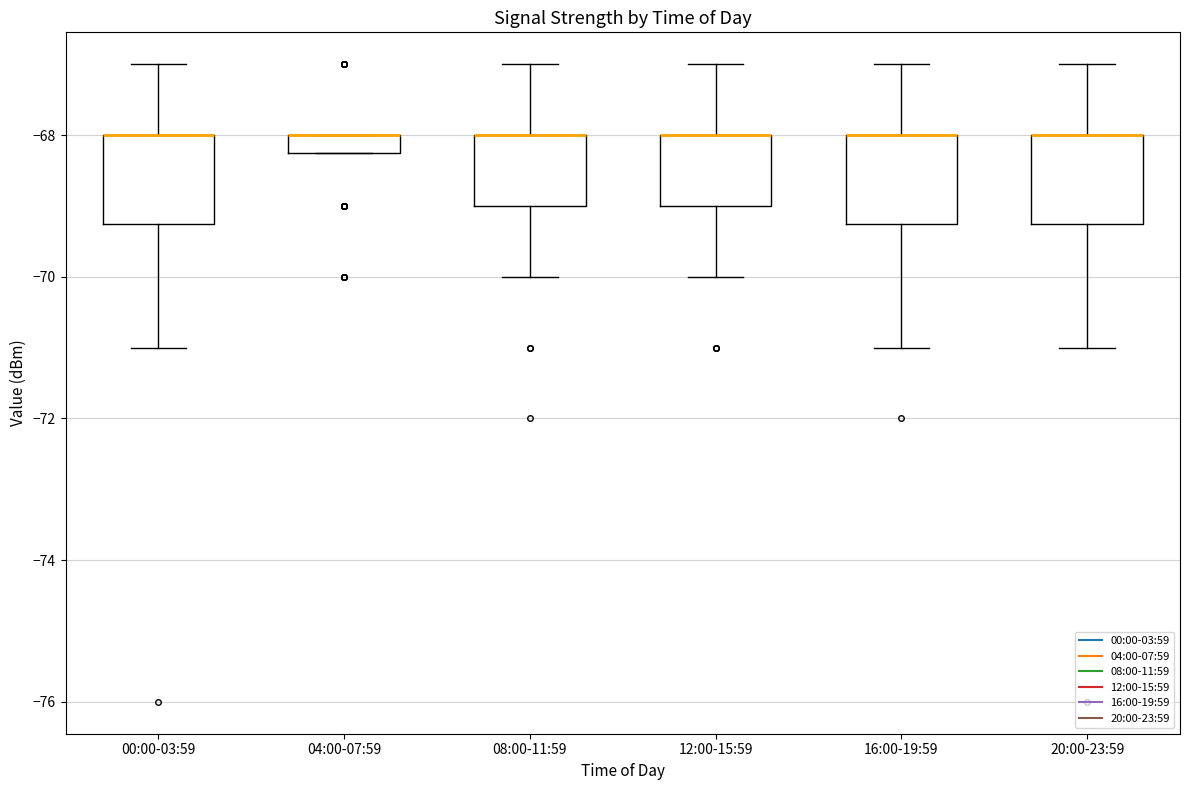

Where does the upper whisker of the box for 20:00-23:59 end on the y-axis? The values are not printed on the chart, so give them approximately, as read against the axis.

-67.0